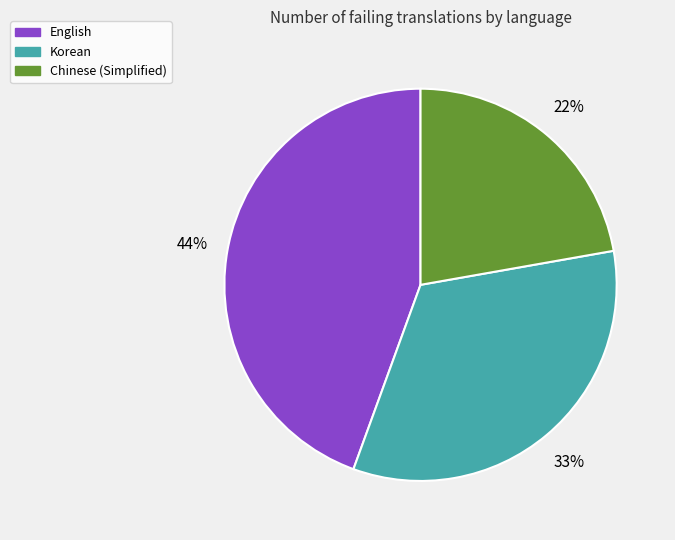

Is there any slice that represents more than half of the pie?

No